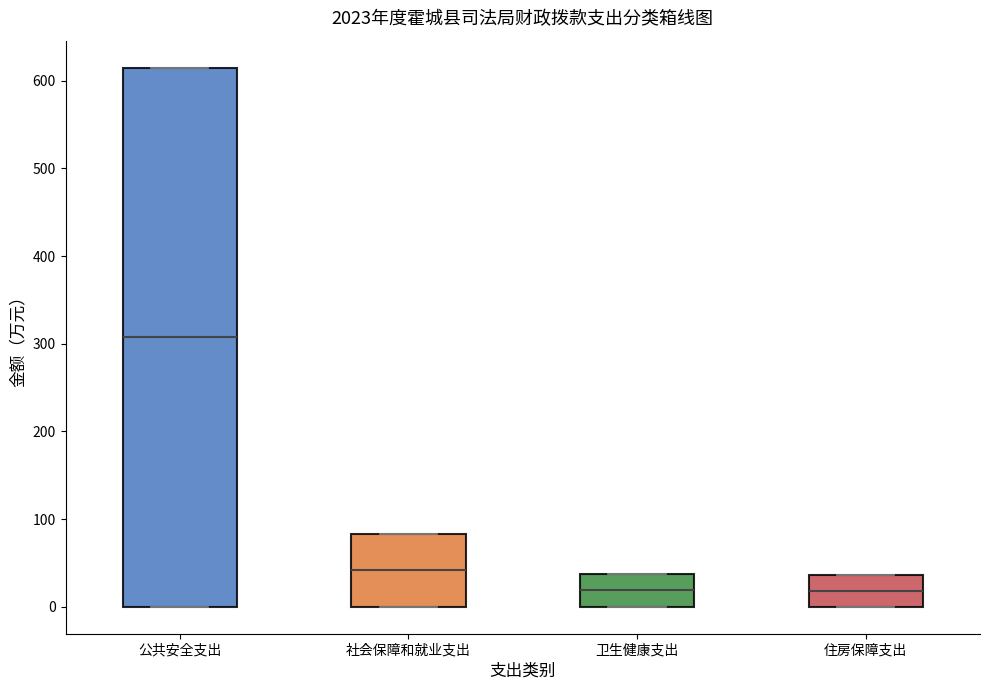

Where is the lower edge of the box for 住房保障支出 on the y-axis? The values are not printed on the chart, so give them approximately, as read against the axis.

0